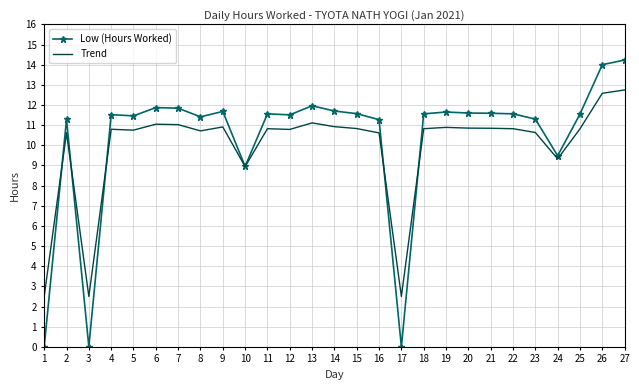

What is the sum of all Low (Hours Worked) values?

278.1